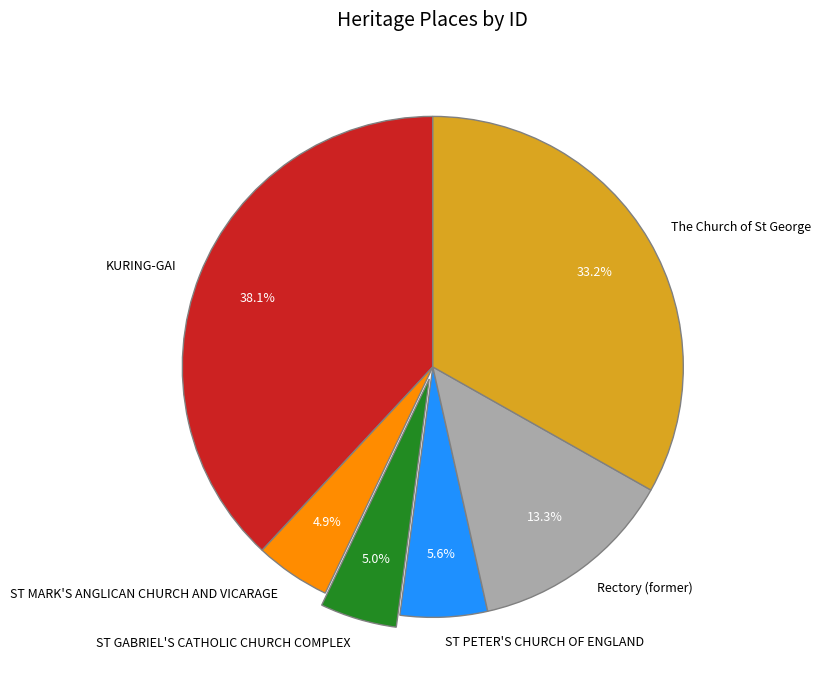

Is it true that ST MARK'S ANGLICAN CHURCH AND VICARAGE is 5% of the pie?

True